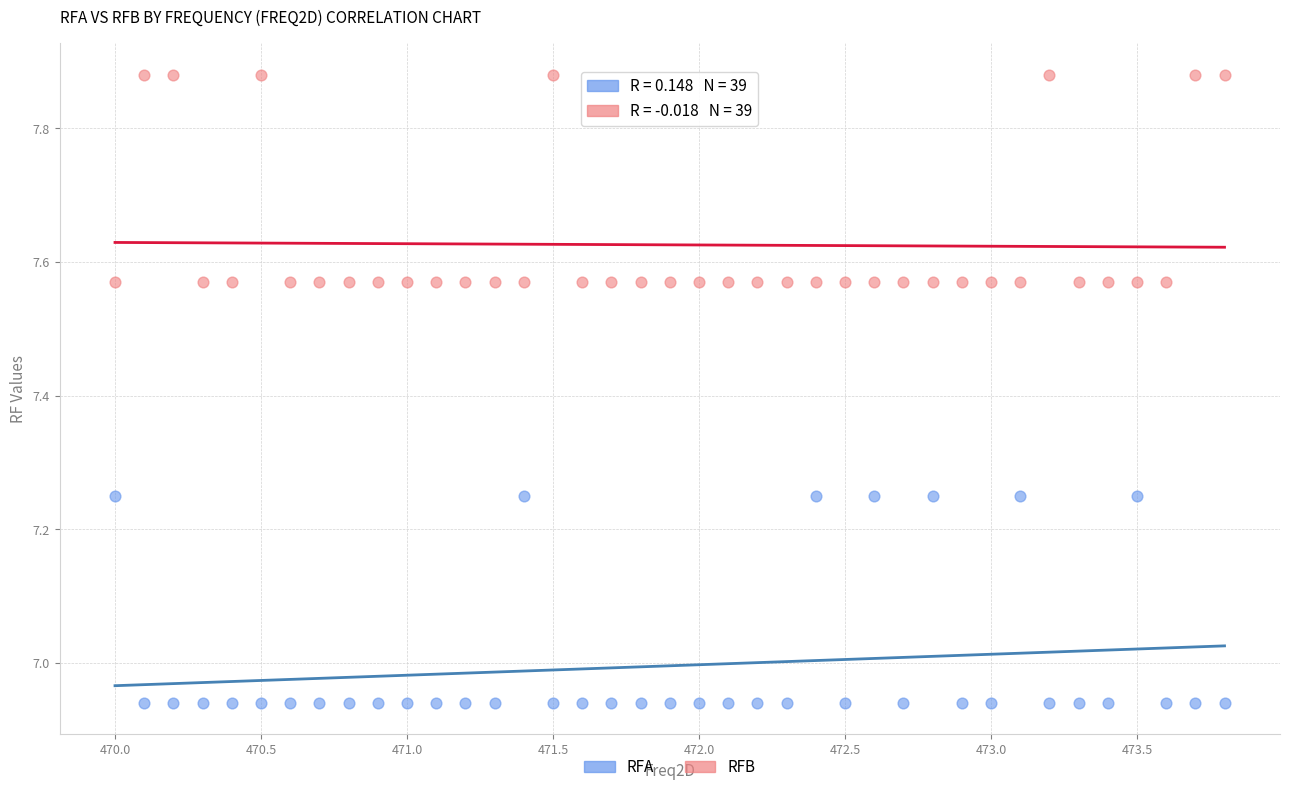

Across all data points, what is the range of X values (max minus min)?

3.8